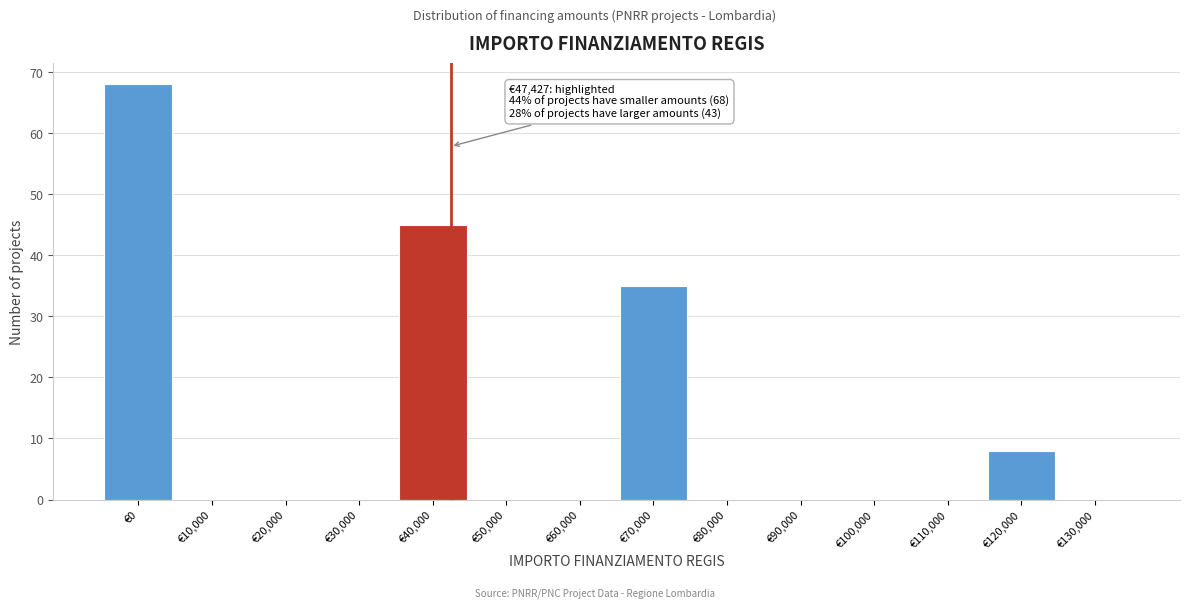

Reading left to right, what are all the values shown in this chart?

€0=68	€10,000=0	€20,000=0	€30,000=0	€40,000=45	€50,000=0	€60,000=0	€70,000=35	€80,000=0	€90,000=0	€100,000=0	€110,000=0	€120,000=8	€130,000=0